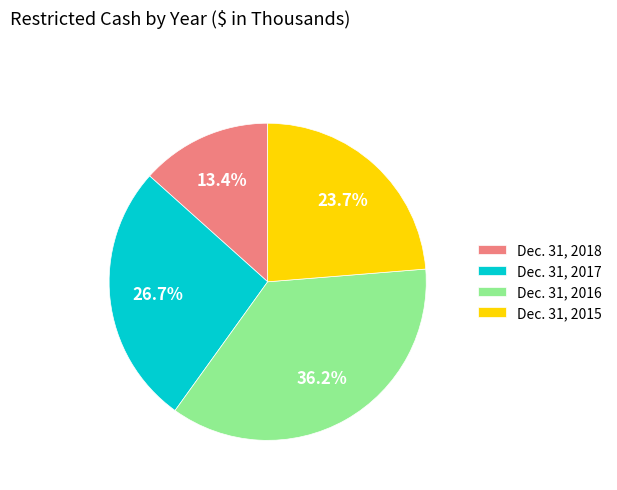

To the nearest percent, what portion does Dec. 31, 2016 represent?

36%